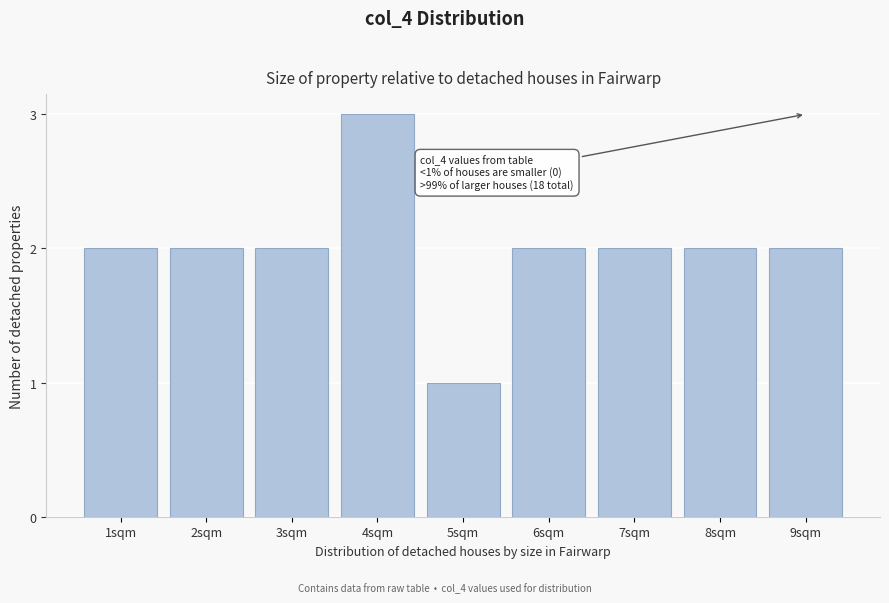

Reading left to right, extract all data points from this chart.

1sqm=2	2sqm=2	3sqm=2	4sqm=3	5sqm=1	6sqm=2	7sqm=2	8sqm=2	9sqm=2